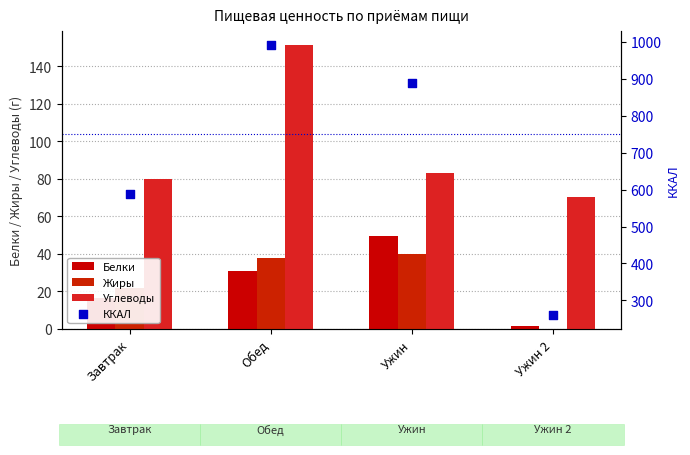

Which series has the largest total across all categories?

ККАЛ